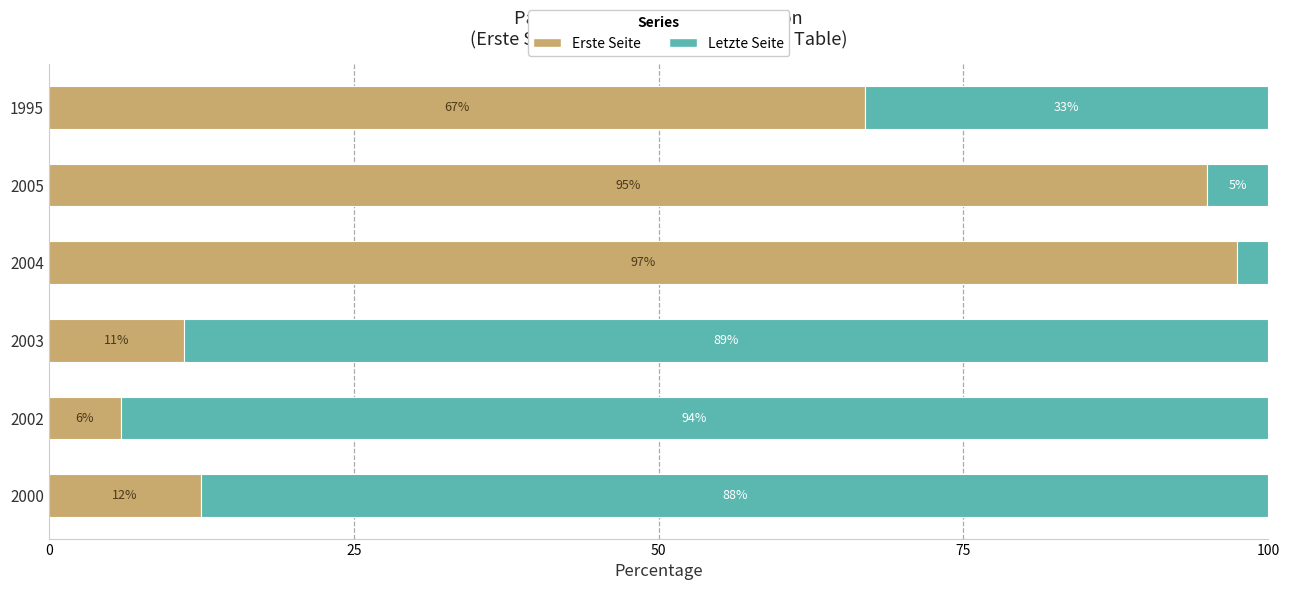

What are all the series names shown in the legend?

Erste Seite, Letzte Seite